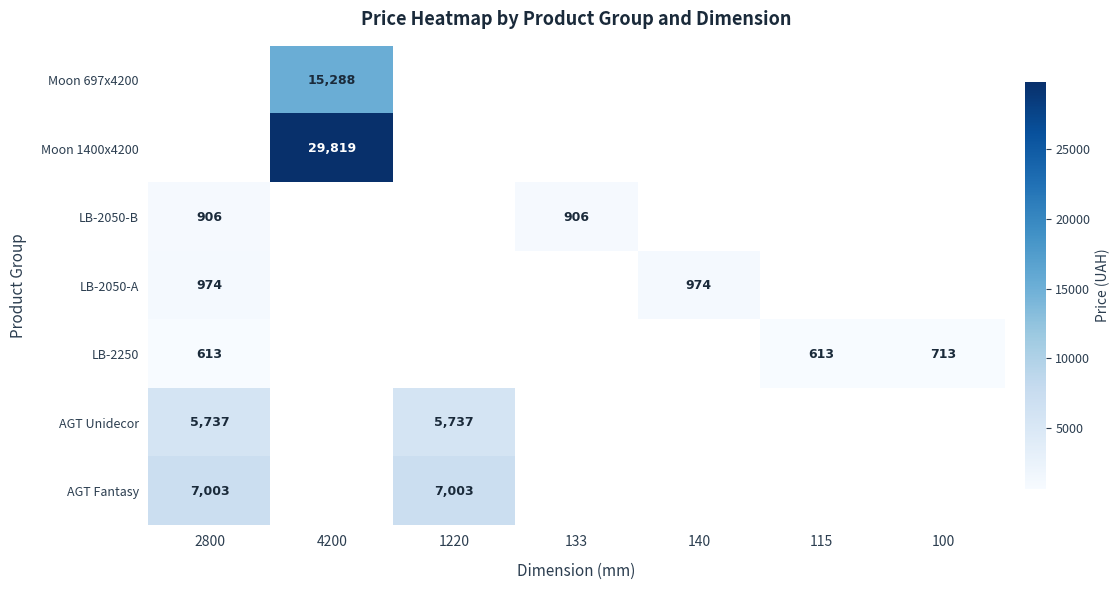

The value of LB-2250 at 100 is 440. True or false?

False